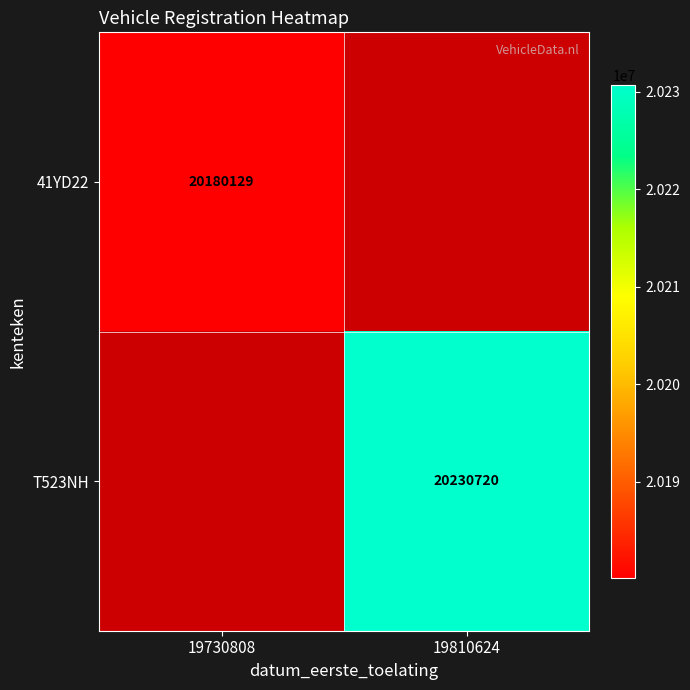

Which category has the highest value across all series?

19810624